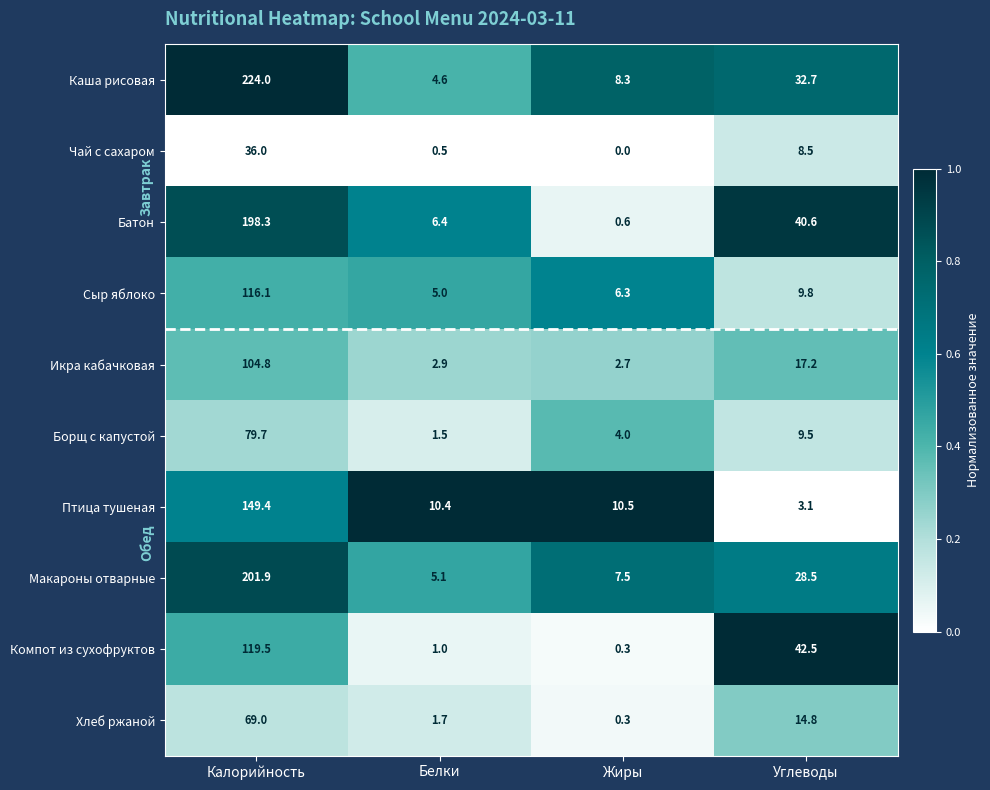

Where does the Икра кабачковая series first go above 17?

Калорийность